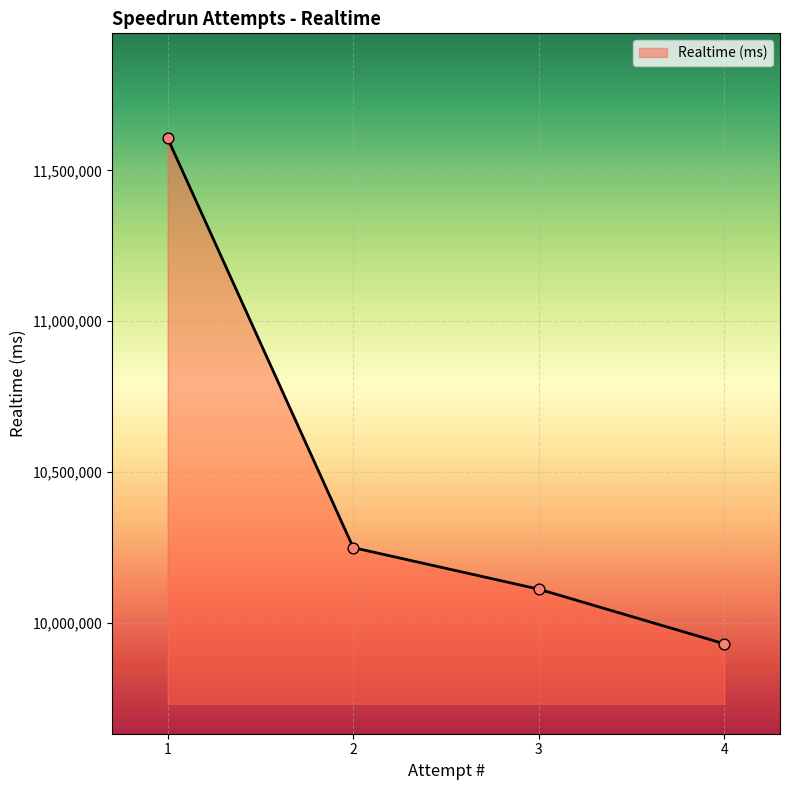

What is the change in value from 4 to 3?

+181046